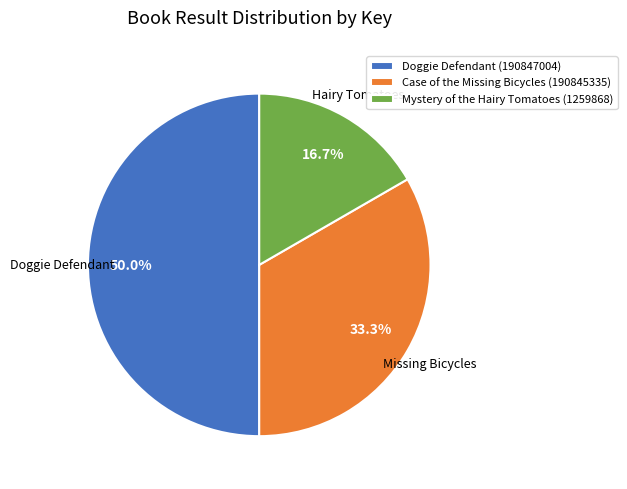

To the nearest percent, what percentage of the pie is Case of the Missing Bicycles (190845335)?

33%